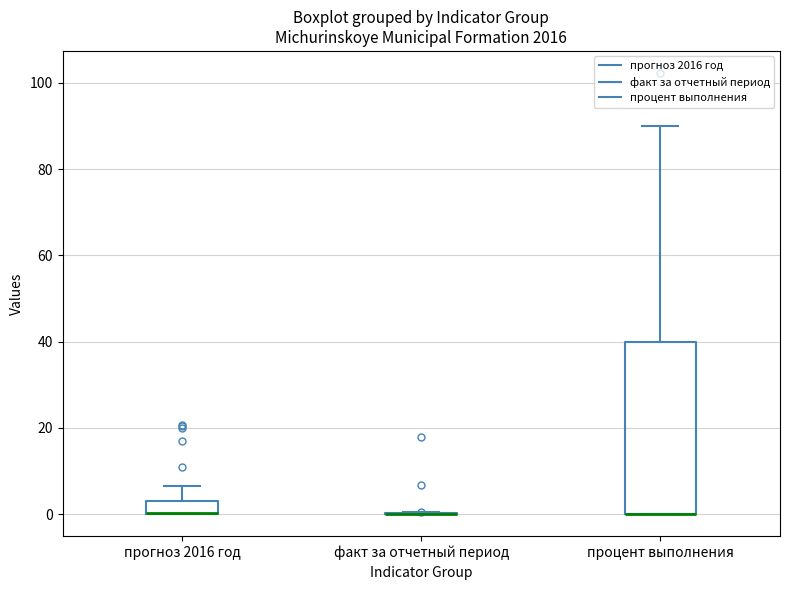

Comparing the boxes themselves (not the whiskers), which one is the tallest?

процент выполнения